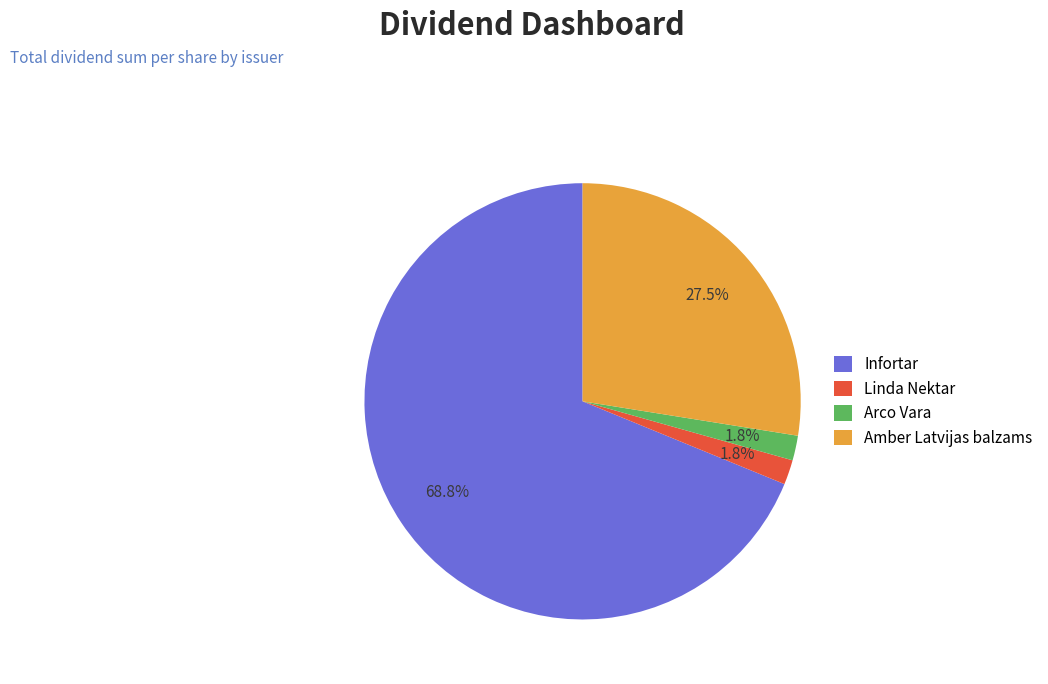

Does Infortar account for over 50% of the chart?

Yes